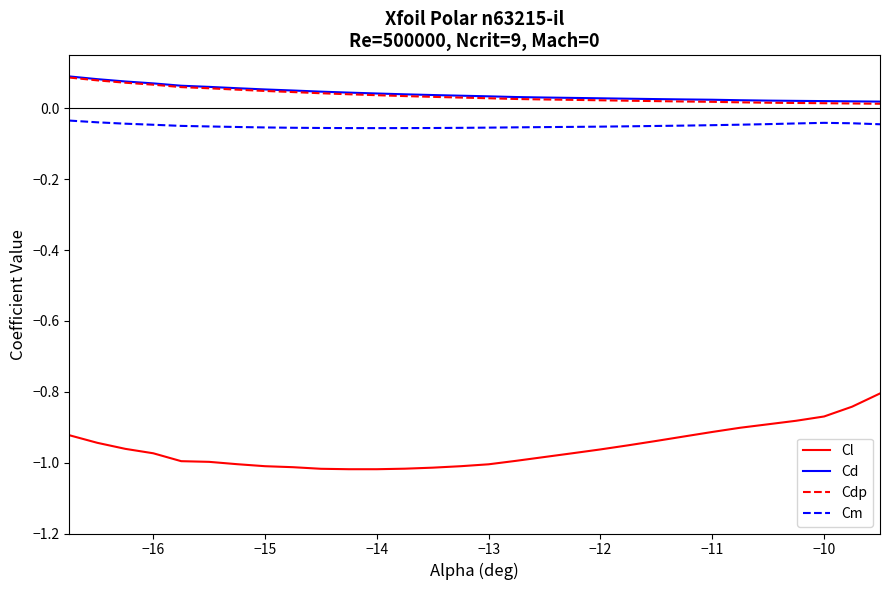

Which series has the widest spread of values?

Cl